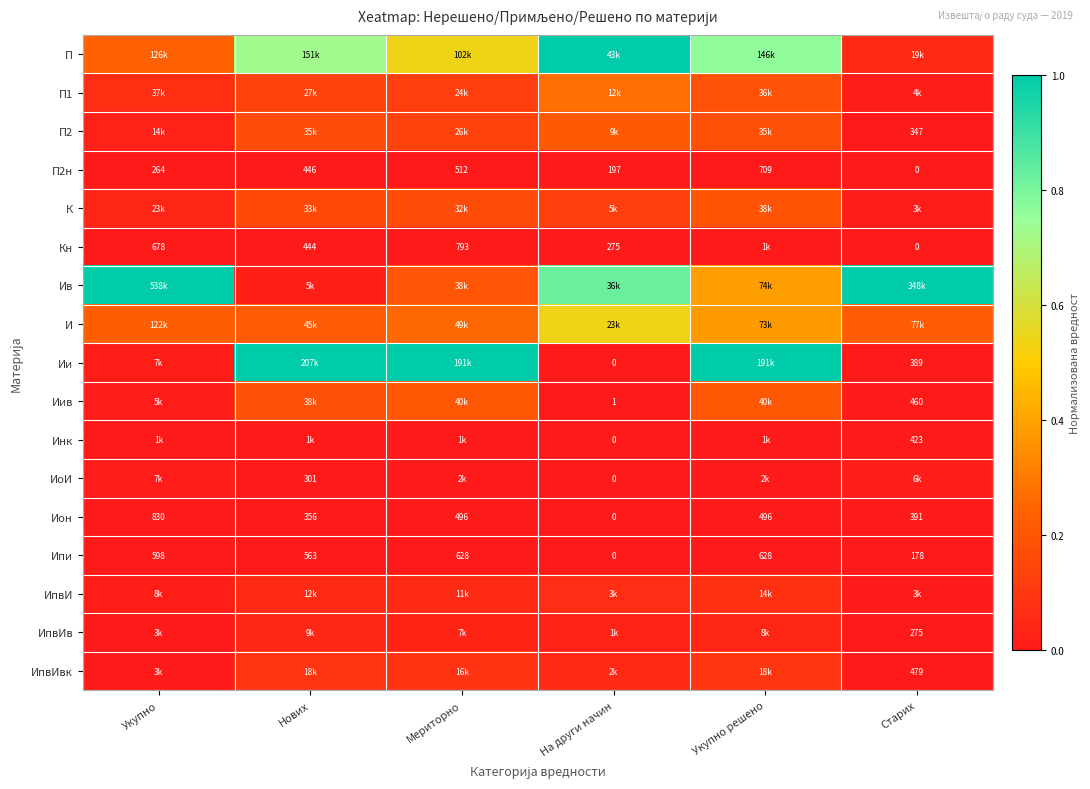

At which label does Ипи reach its minimum?

На други начин